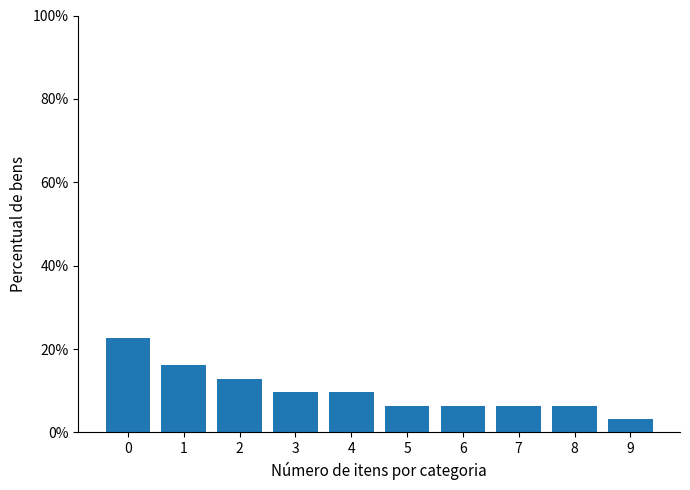

Count the values in the range 0 to 1.

10